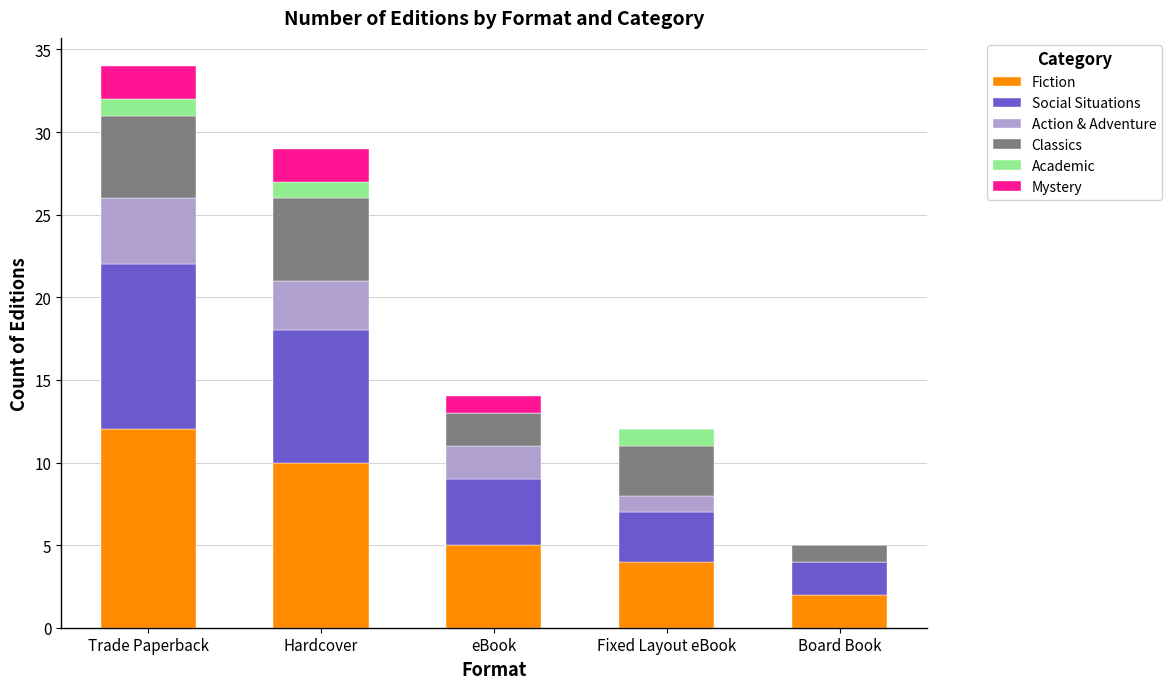

Is it true that Fiction equals 12 at Trade Paperback?

True